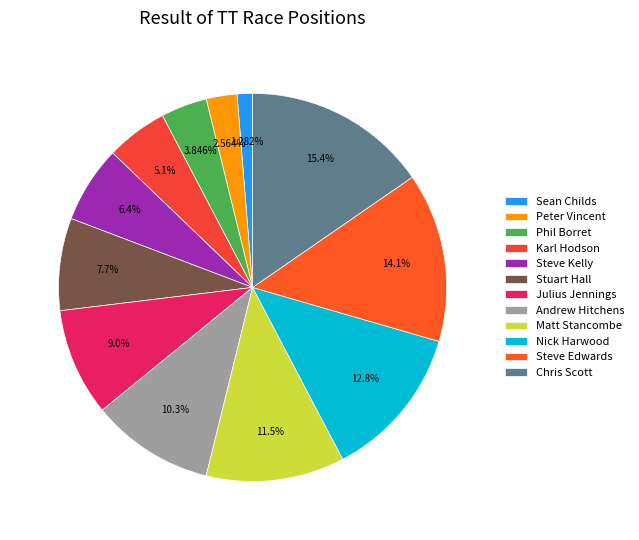

Rank the categories by value from highest to lowest.

Chris Scott, Steve Edwards, Nick Harwood, Matt Stancombe, Andrew Hitchens, Julius Jennings, Stuart Hall, Steve Kelly, Karl Hodson, Phil Borret, Peter Vincent, Sean Childs